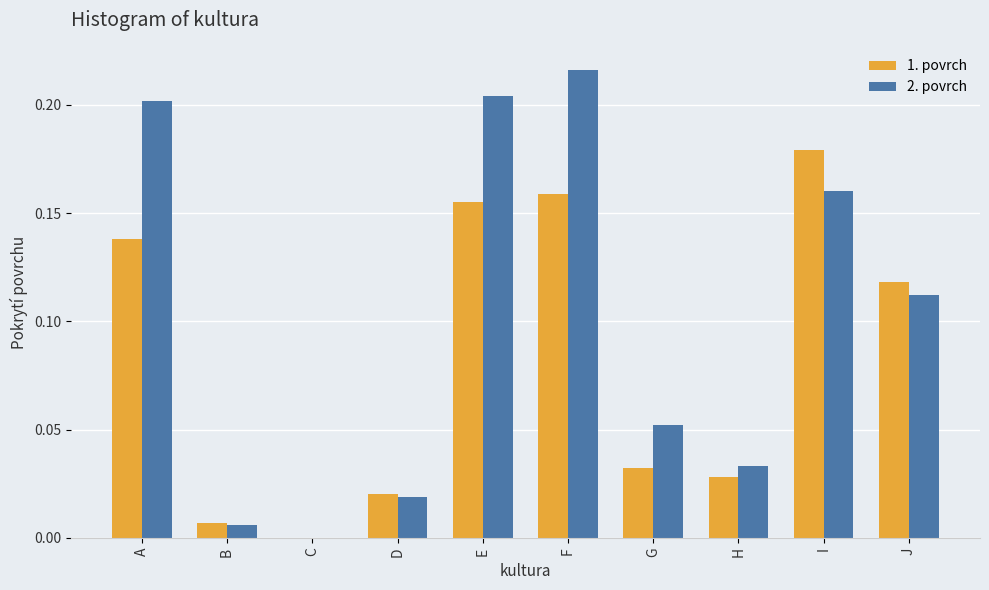

Which category has the highest value in the 2. povrch series?

F